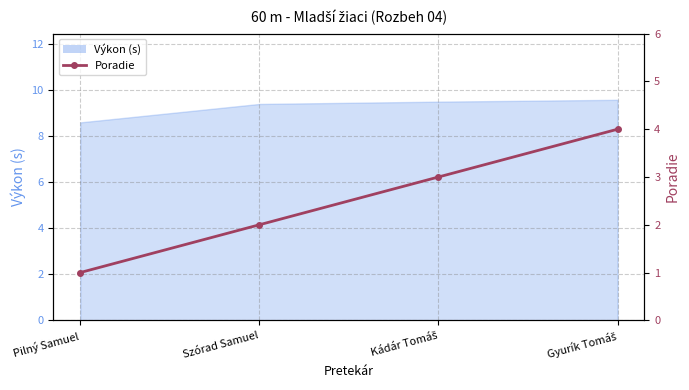

What is the difference between the maximum and second lowest values?

2